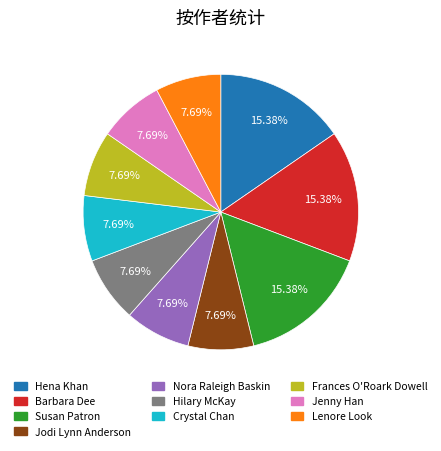

Does Frances O'Roark Dowell represent more than half of the total?

No